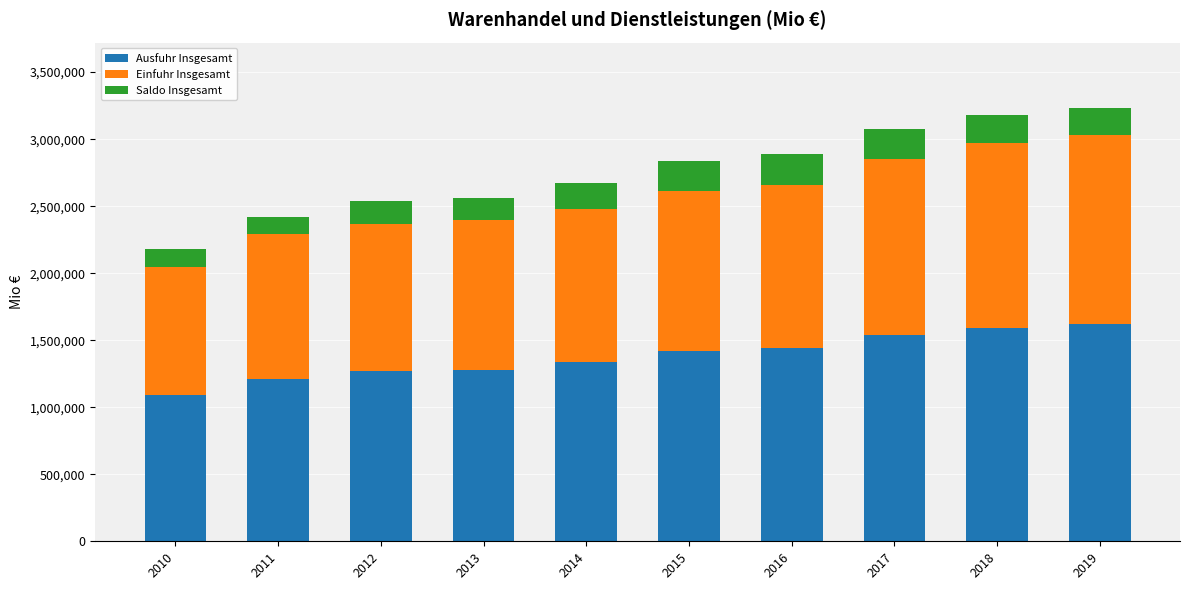

What is the total value across all series at 2014?

2671526